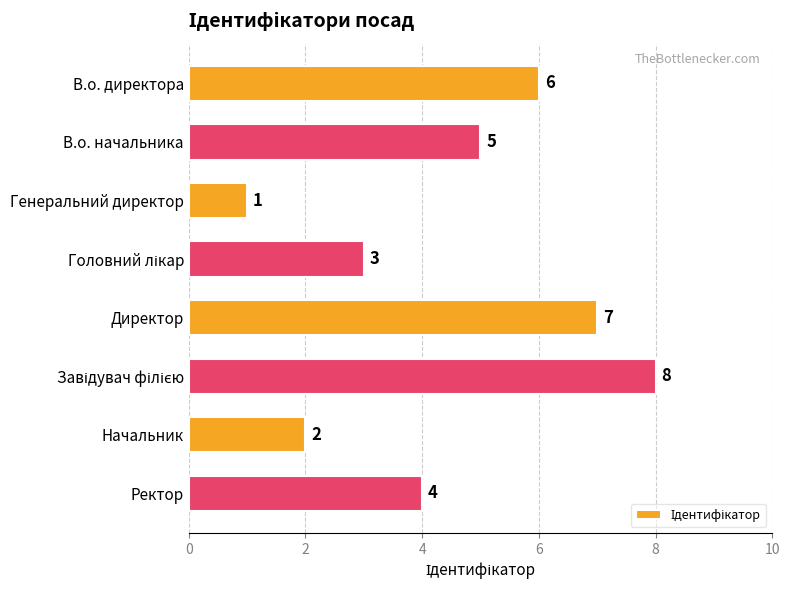

Are the bars horizontal?

Yes